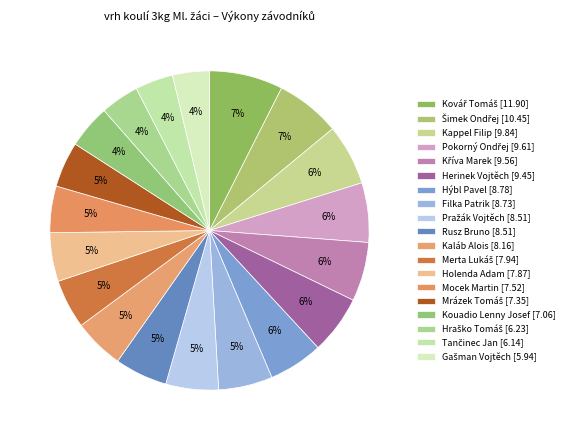

Count the number of slices in the pie.

19